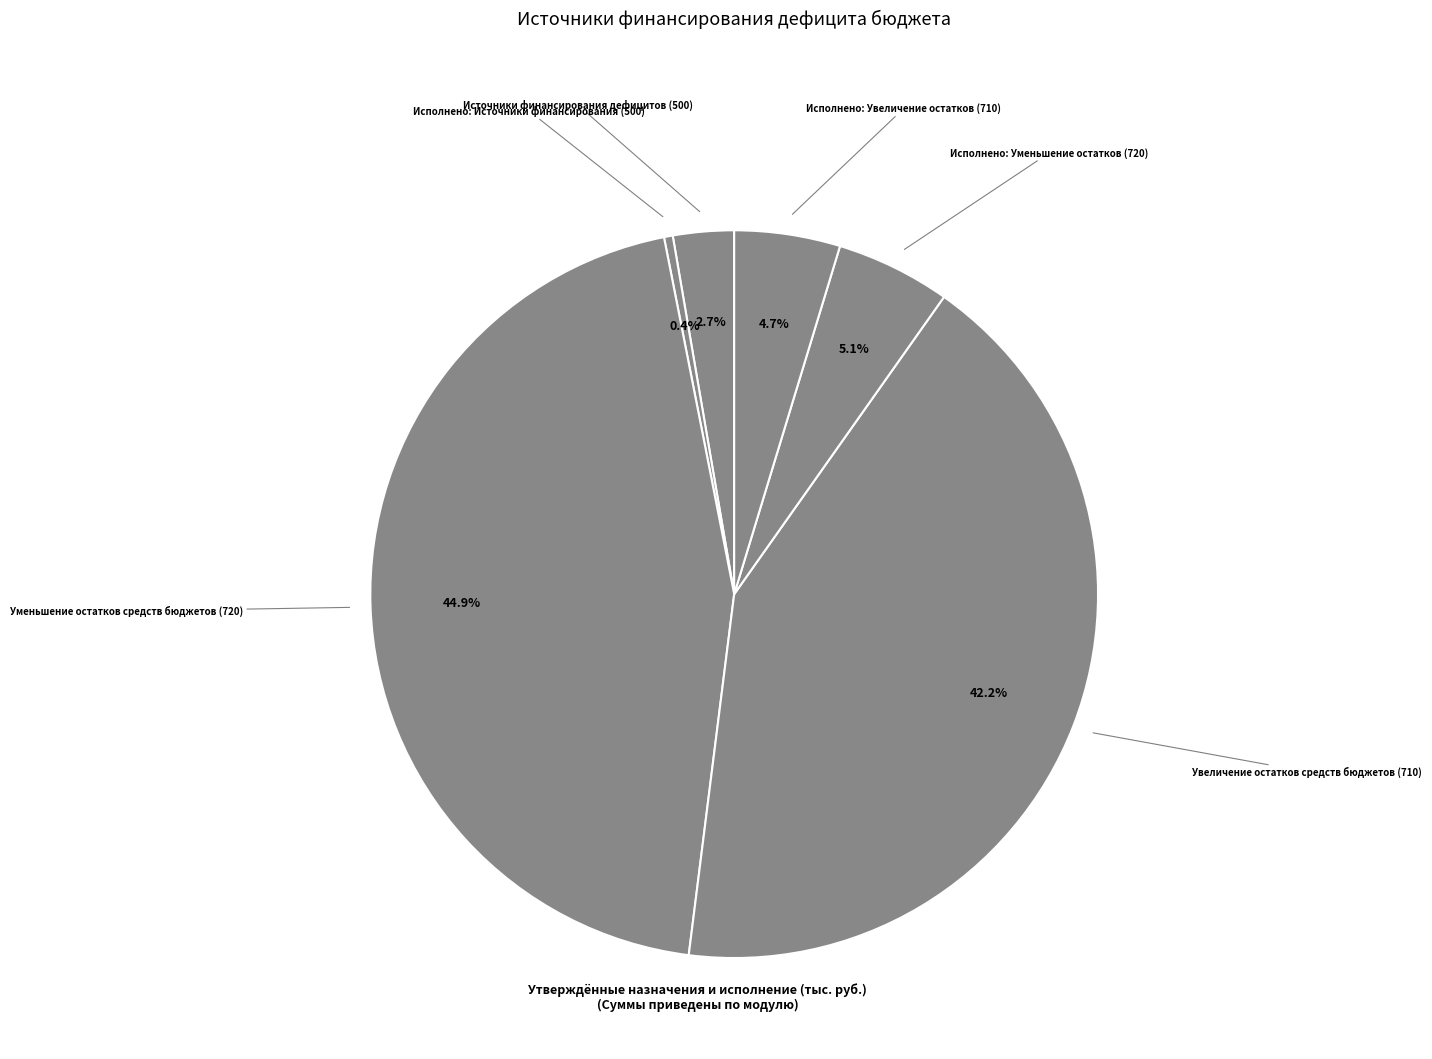

Approximately how many times larger is the value at Источники финансирования дефицитов (500) compared to Исполнено: Увеличение остатков (710)?

0.6